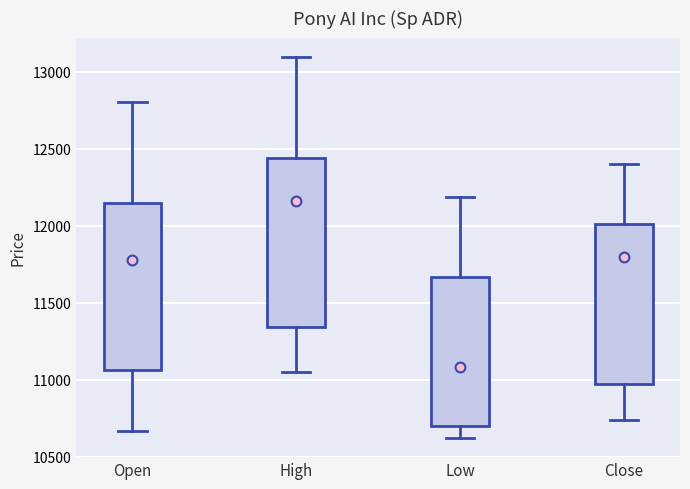

Reading left to right, read every box against the y-axis: the position of its median line, the range the box covers, and the ends of its whiskers. The values are not printed on the chart, so give them approximately, as read against the axis.

Open: median 11750, box 11050 to 12150, whiskers 10650 to 12800
High: median 12150, box 11350 to 12450, whiskers 11050 to 13100
Low: median 11100, box 10700 to 11650, whiskers 10600 to 12200
Close: median 11800, box 10950 to 12000, whiskers 10750 to 12400